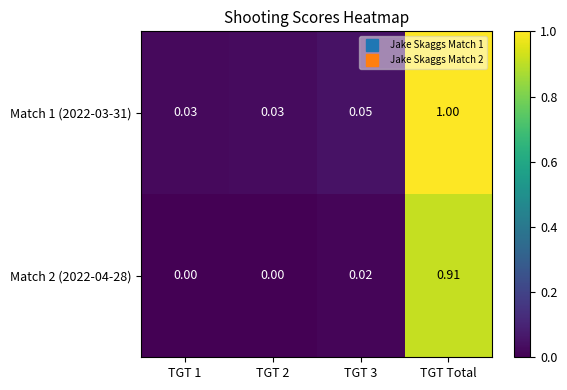

At which category is the sum across all series the highest?

TGT Total